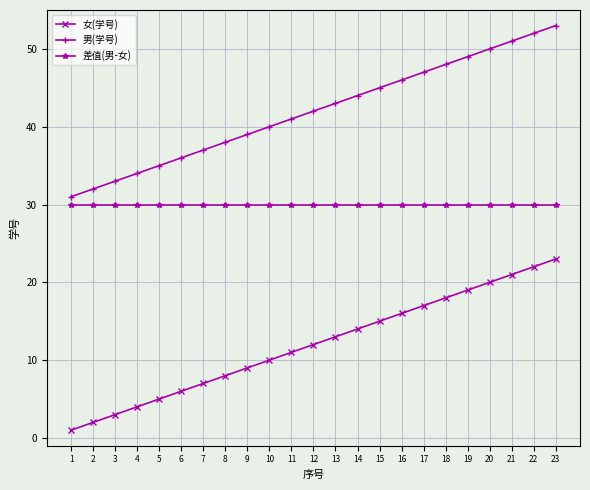

True or false: 女(学号) and 男(学号) intersect in this chart.

False